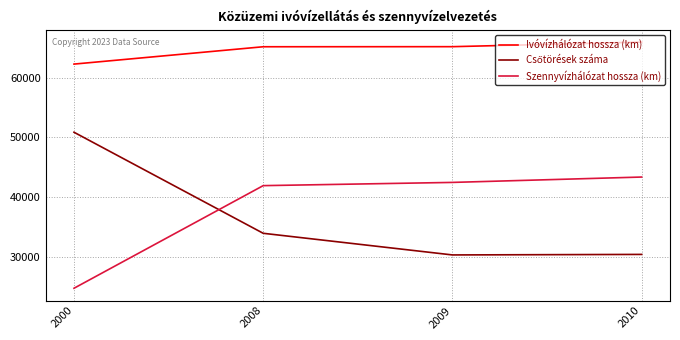

True or false: Ivóvízhálózat hossza (km) and Szennyvízhálózat hossza (km) intersect in this chart.

False